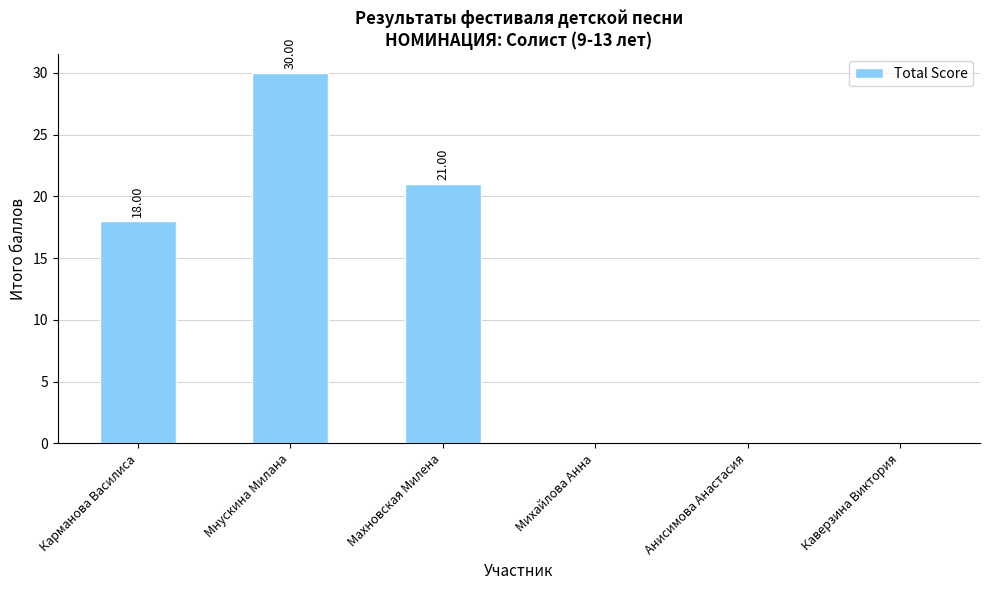

Reading left to right, list all the values displayed in this chart.

Карманова Василиса=18	Мнускина Милана=30	Махновская Милена=21	Михайлова Анна=0	Анисимова Анастасия=0	Каверзина Виктория=0